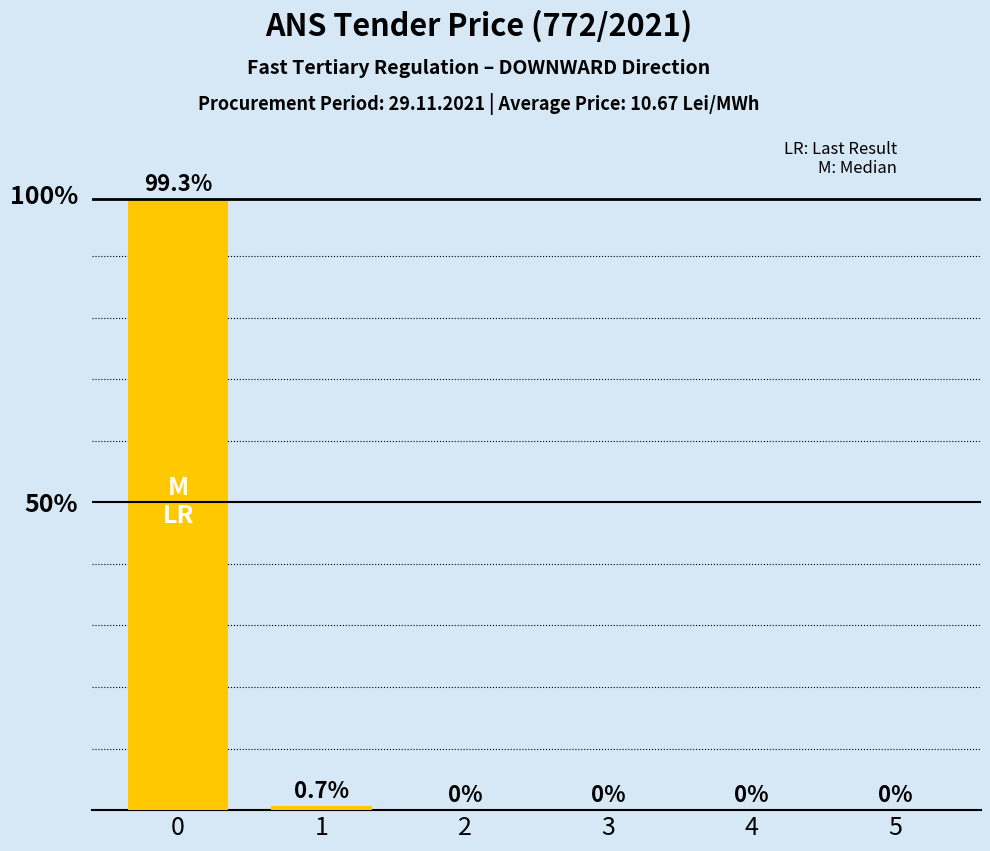

Reading left to right, extract all data points from this chart.

0=99.3	1=0.7	2=0.0	3=0.0	4=0.0	5=0.0